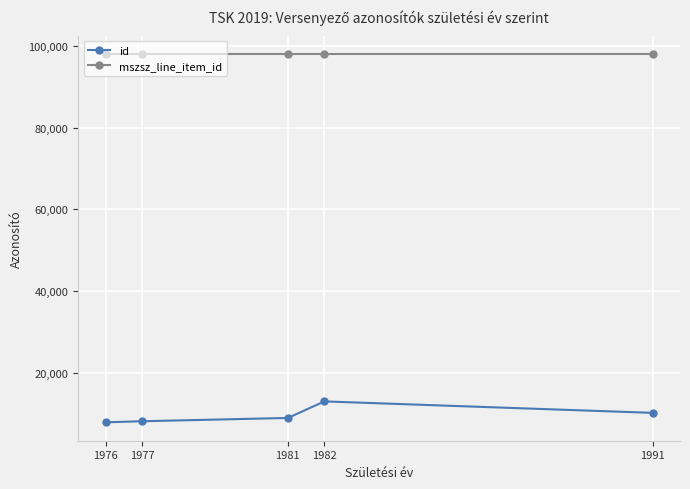

Rank the series by their maximum value, from lowest to highest.

id, mszsz_line_item_id